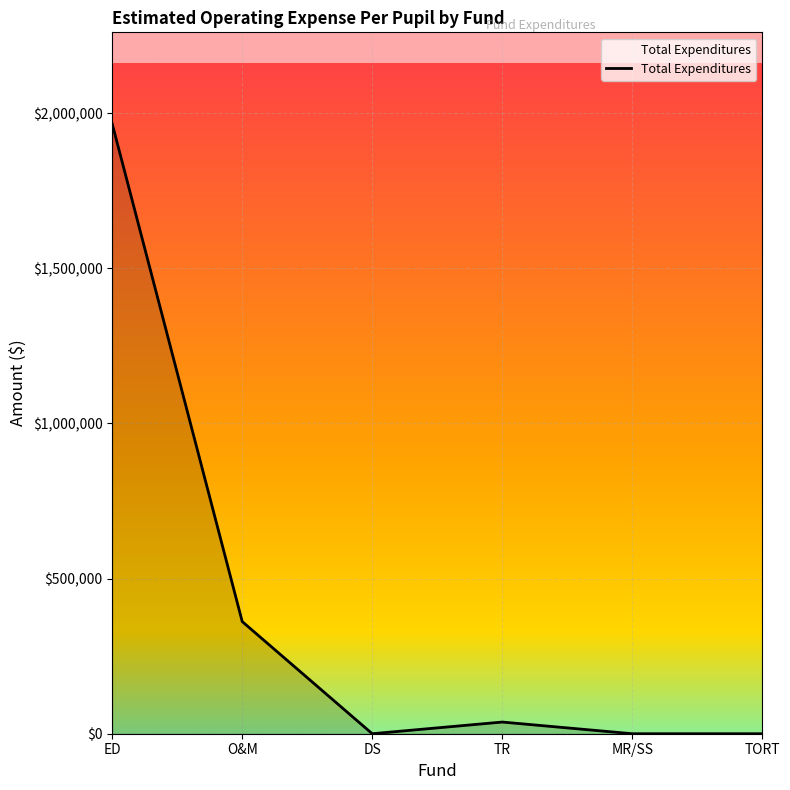

True or false: the data shows 0 at DS.

True